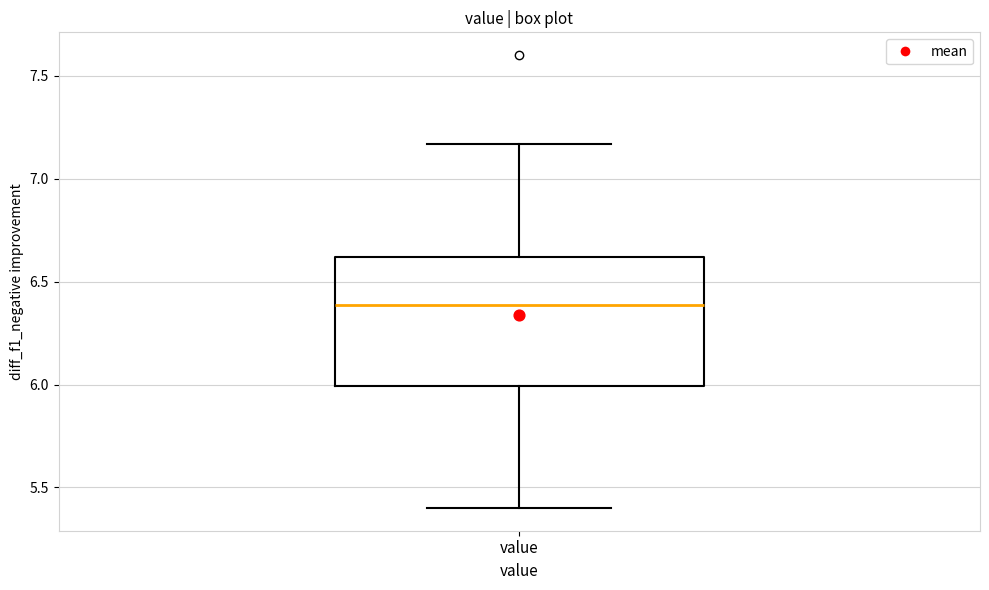

Transcribe this box plot: give where the median line is, the range the box spans, and where the two whiskers end, as read against the y-axis. The values are not printed on the chart, so give them approximately, as read against the axis.

median 6.40, box 6.00 to 6.60, whiskers 5.40 to 7.15